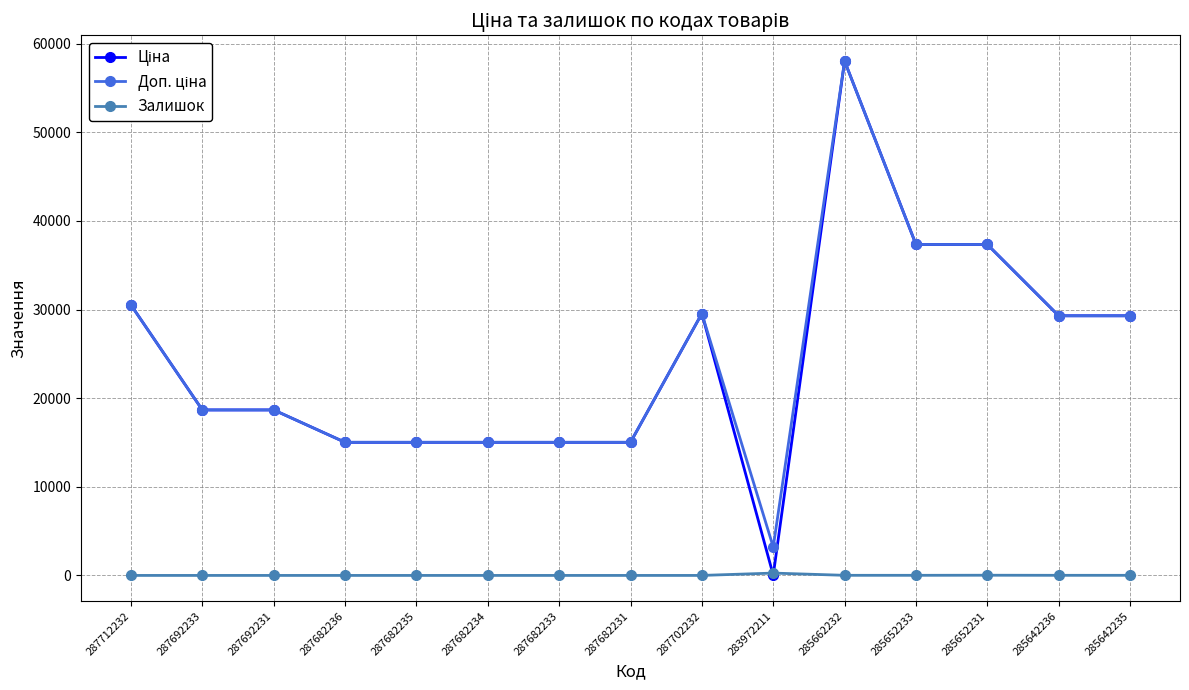

True or false: Залишок has a value of 0.0 at 287712232.

True